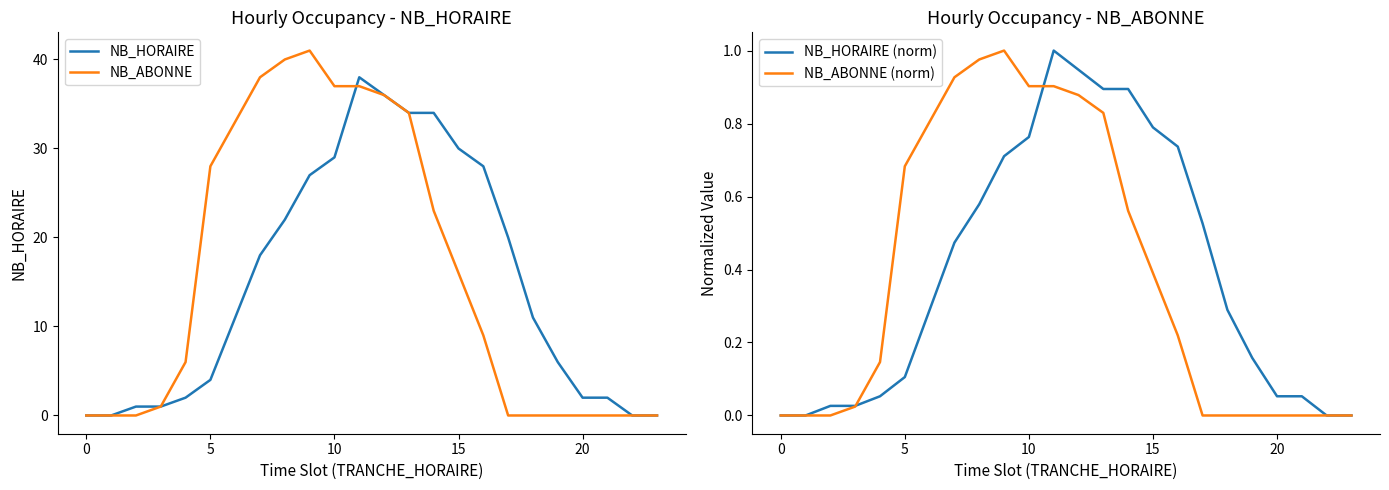

Where is the first local maximum for NB_ABONNE?

9